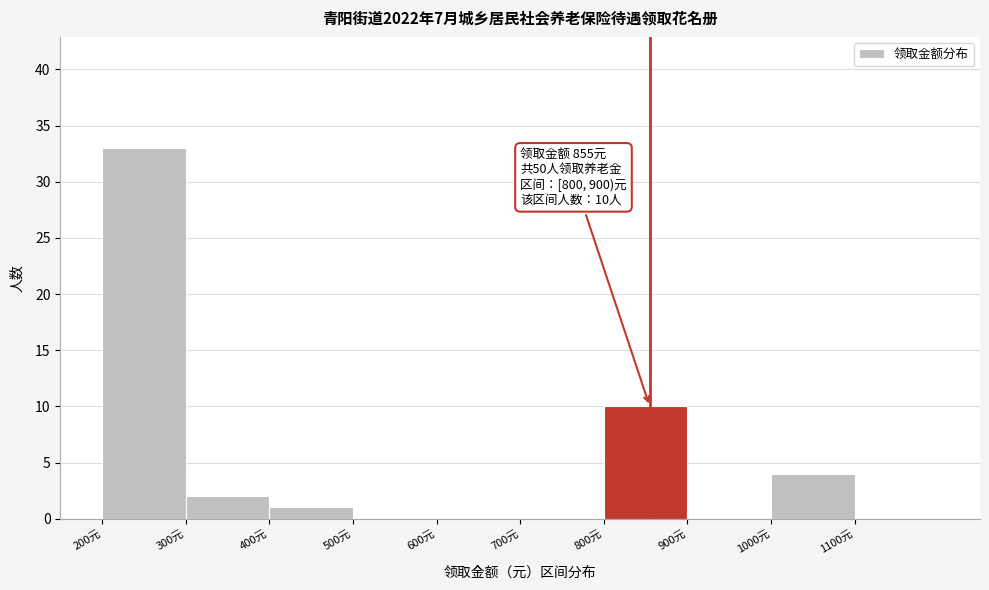

Which range on the x-axis has the tallest bar?

200 to 300